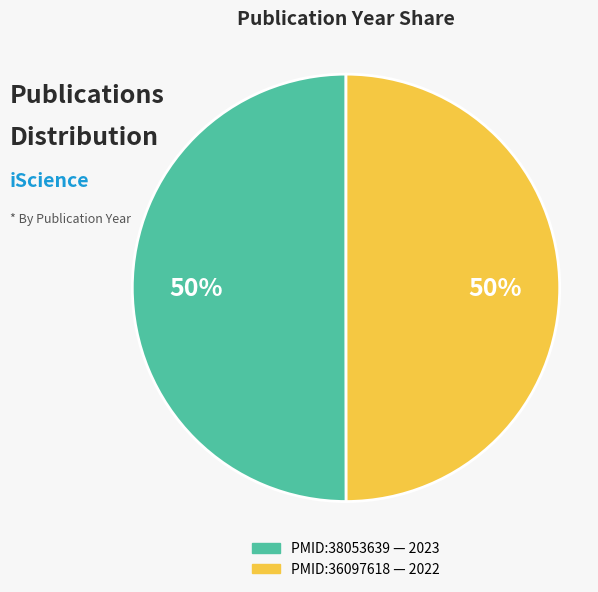

What percentage is the PMID:38053639 slice, to the nearest percent?

50%